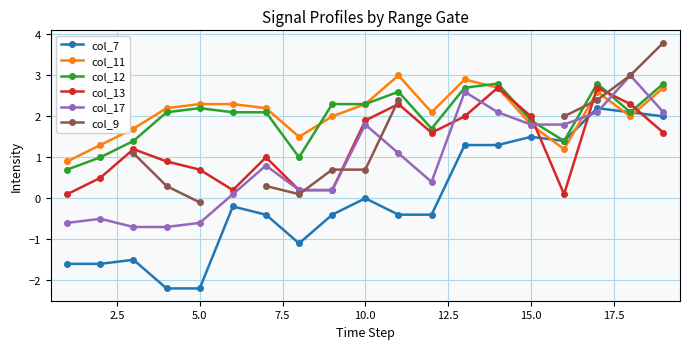

True or false: col_13 has more than 0 points higher than both neighbors.

True